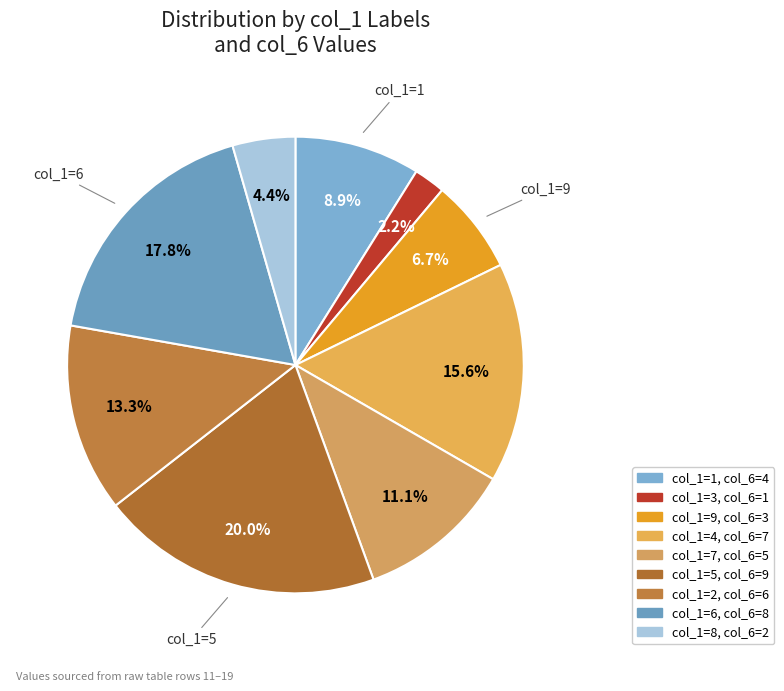

How many segments does this pie chart have?

9